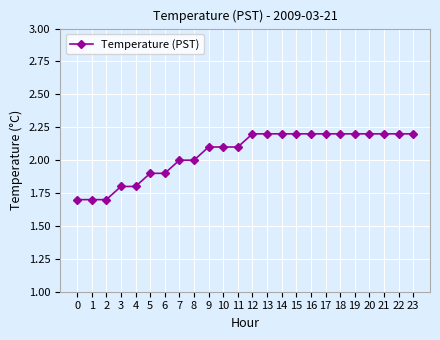

Reading left to right, list all the values displayed in this chart.

1.7	1.7	1.7	1.8	1.8	1.9	1.9	2.0	2.0	2.1	2.1	2.1	2.2	2.2	2.2	2.2	2.2	2.2	2.2	2.2	2.2	2.2	2.2	2.2